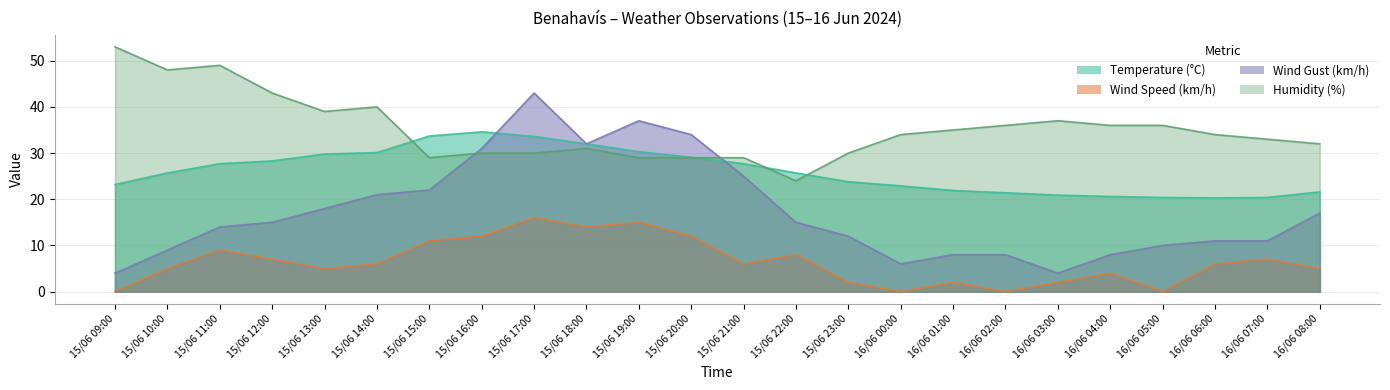

What is the label of the 19th point from the left?

16/06 03:00